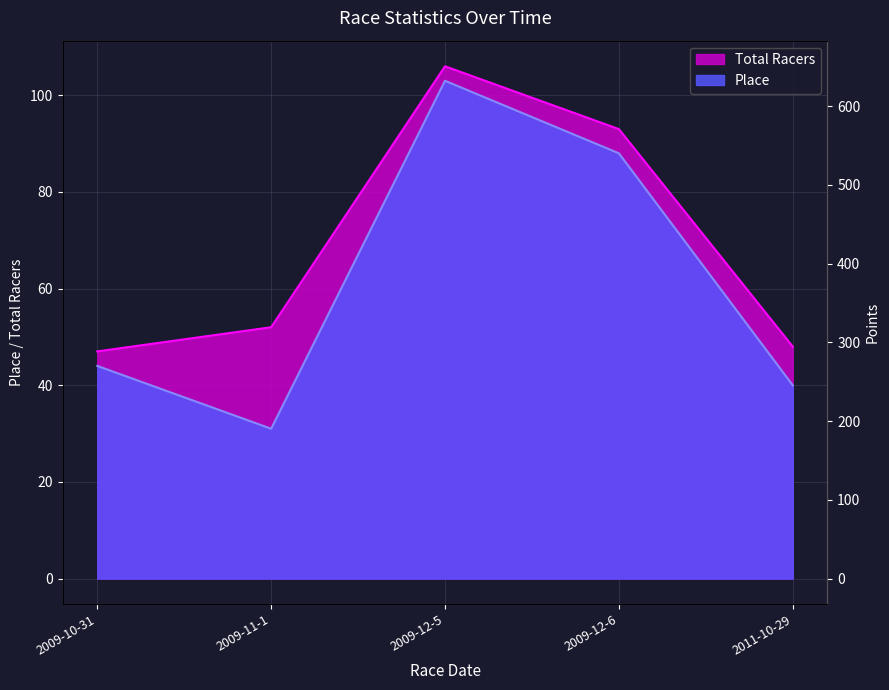

Which category has the lowest value across all series?

2009-11-1